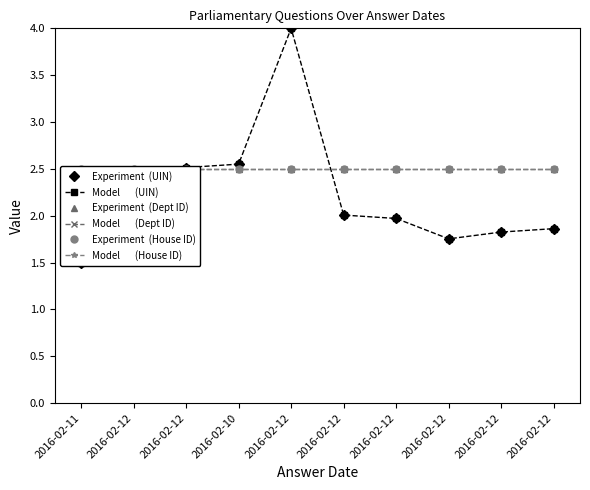

At 2016-02-10, list the series in order from smallest to largest.

Experiment  (Dept ID), Model       (Dept ID), Experiment  (House ID), Model       (House ID), Experiment  (UIN), Model       (UIN)